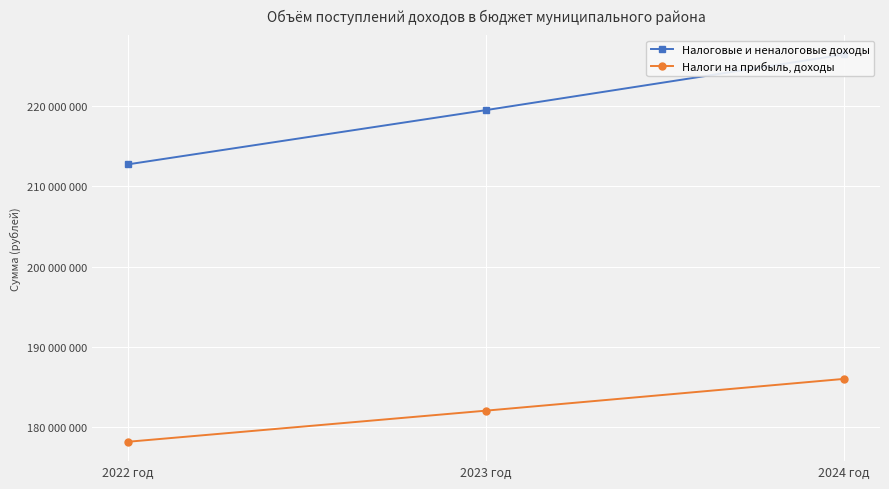

What is the total value across all series at 2024 год?

412446970